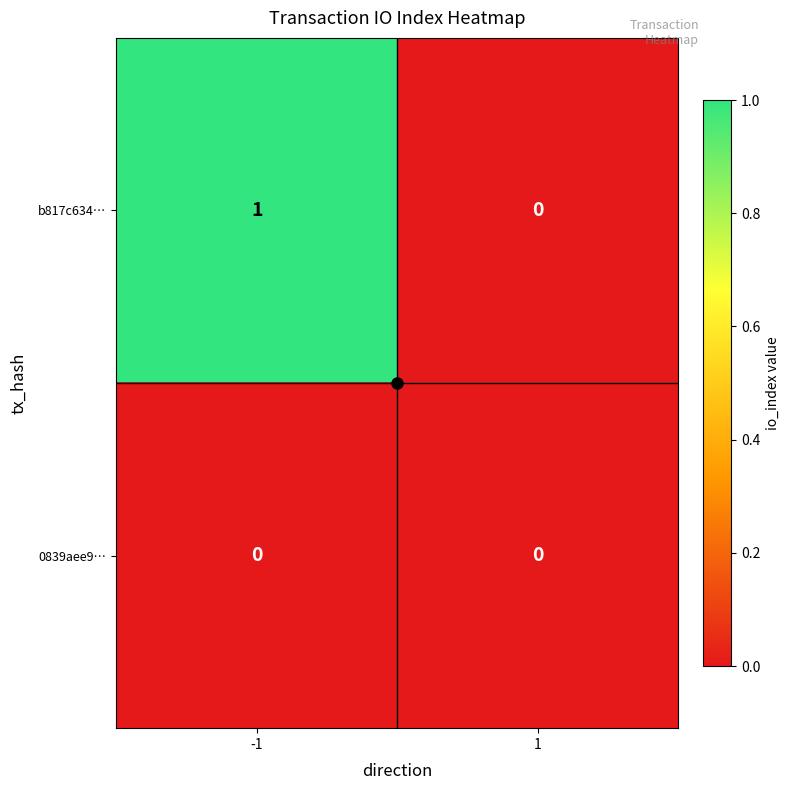

Rank the series by their maximum value, from lowest to highest.

0839aee9…, b817c634…